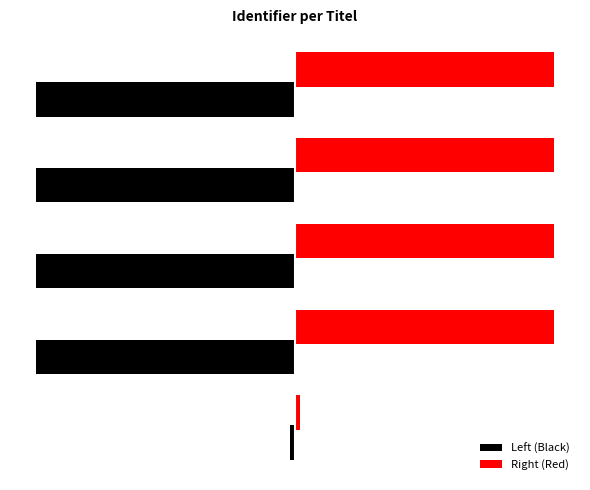

What is the highest value of the Right (Red) series?

2701850